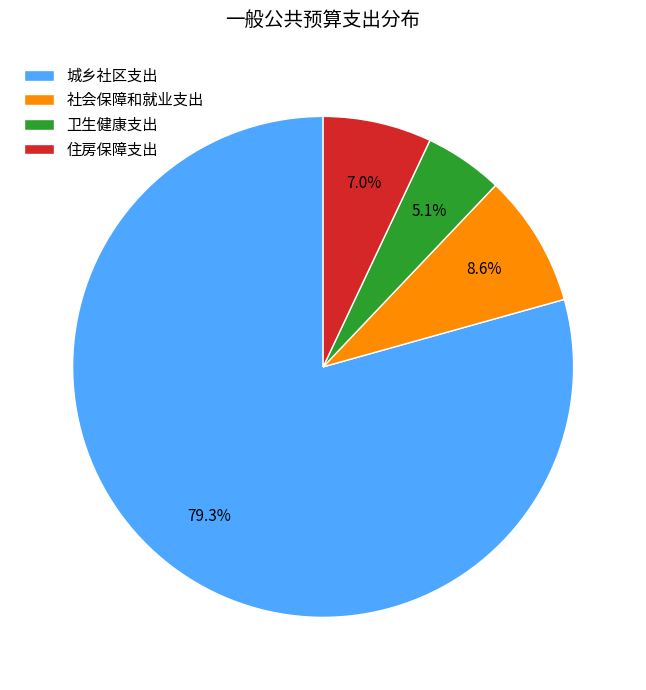

How many segments does this pie chart have?

4